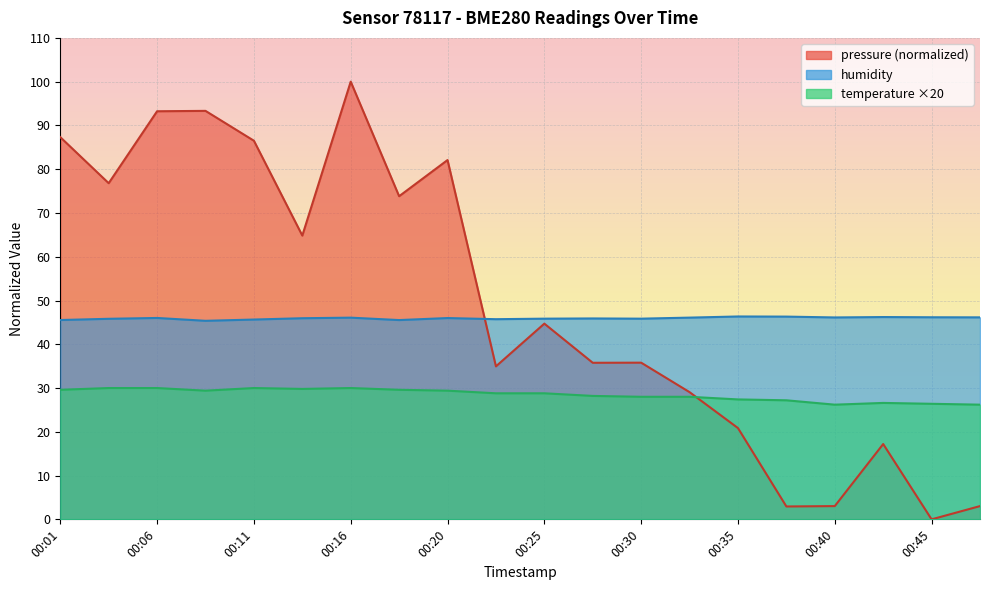

At 00:03, list the series in order from largest to smallest.

pressure, humidity, temperature